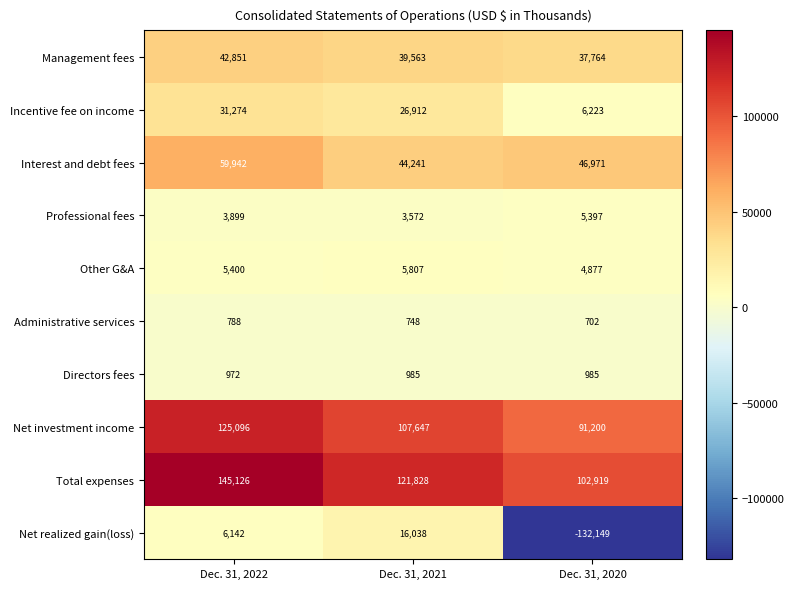

How many Management fees values are between 37764 and 42851?

3